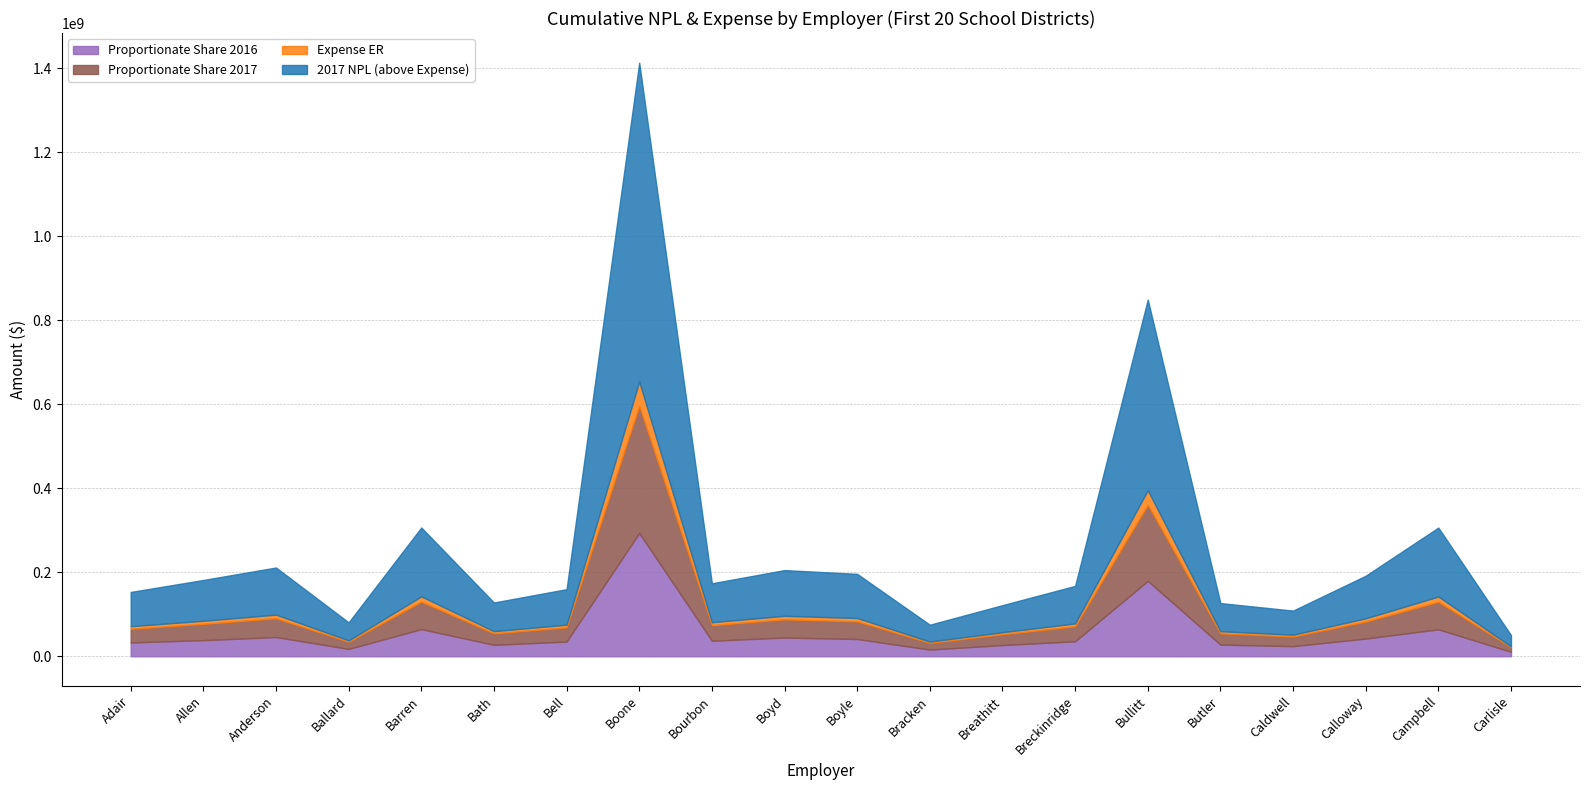

Between Bell and Butler, which series saw the biggest shift?

2017 NPL